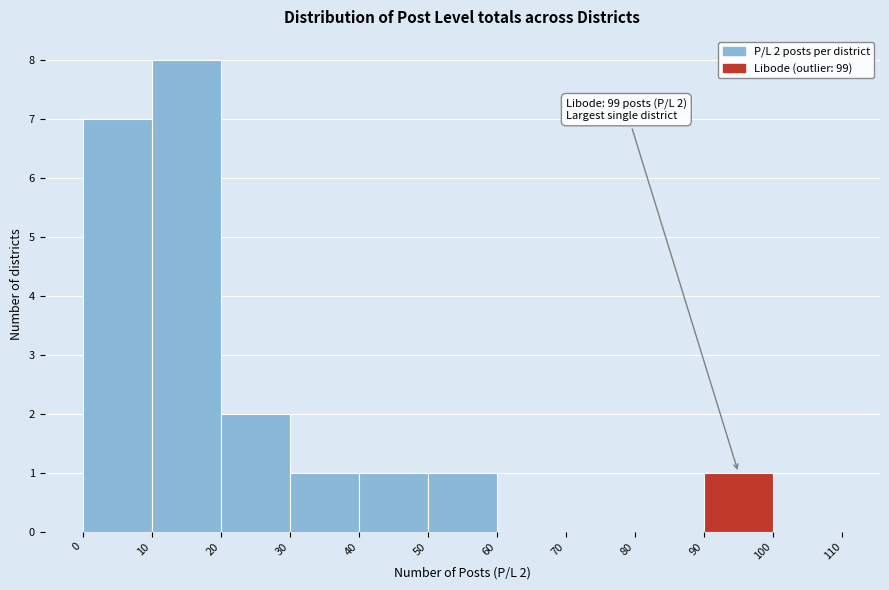

Which range on the x-axis has the tallest bar?

10 to 20